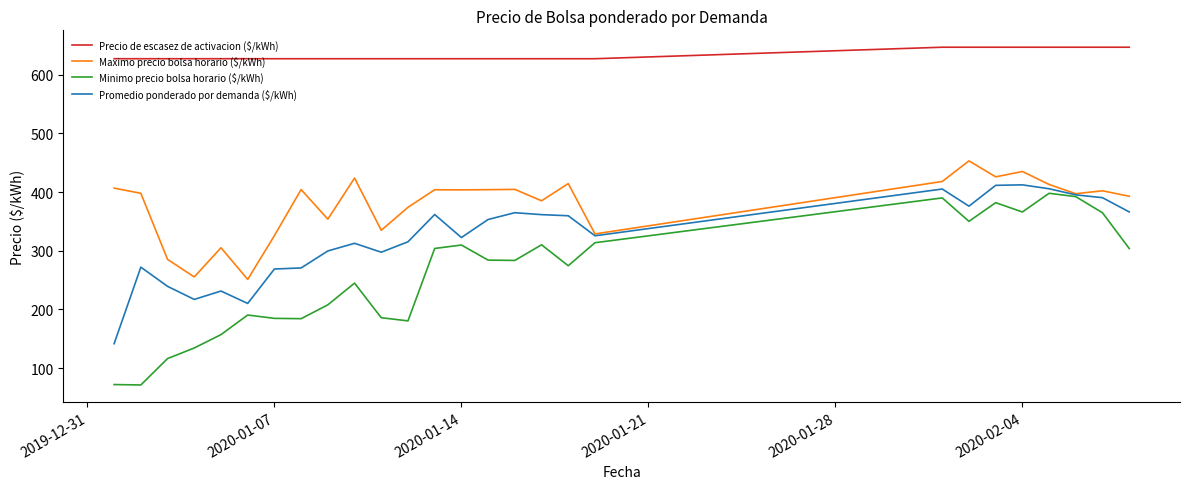

Which series has the largest range (max minus min)?

Minimo precio bolsa horario ($/kWh)